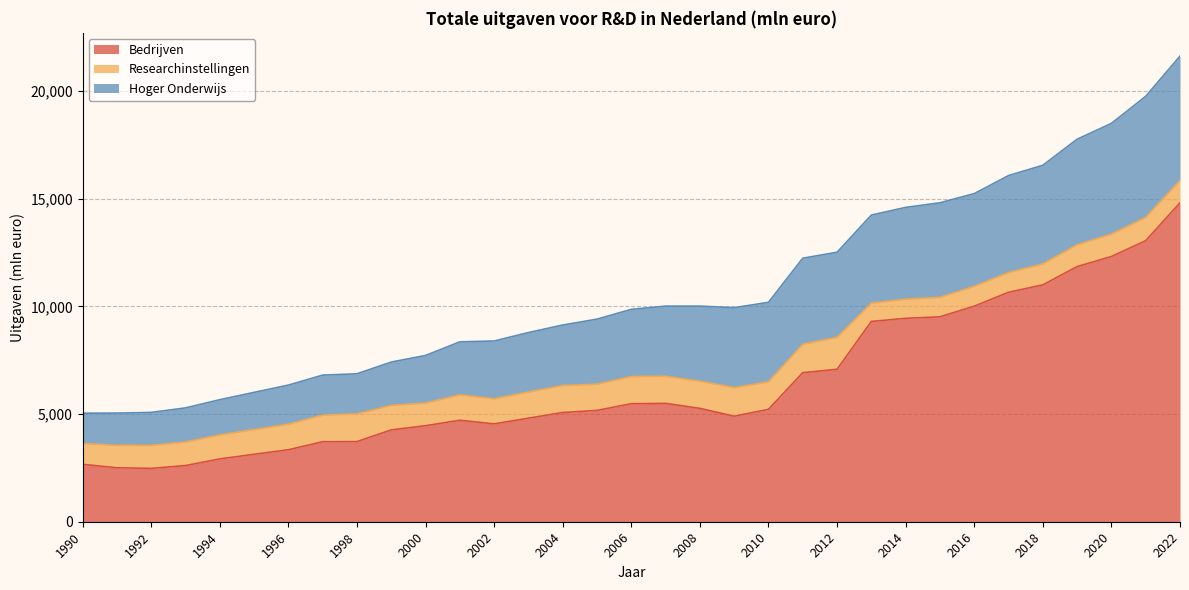

How many series are shown in this chart?

3